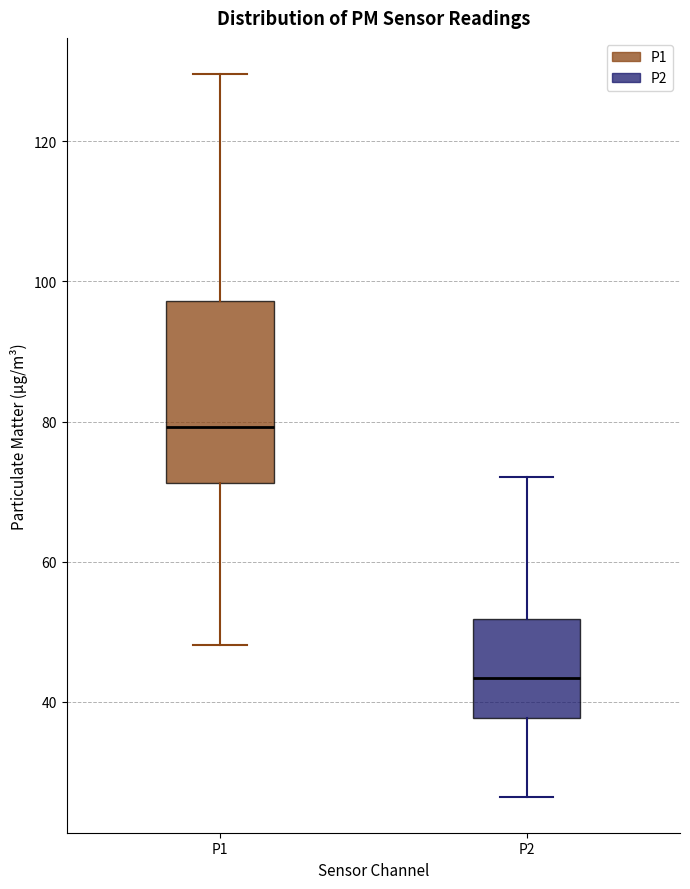

Reading left to right, transcribe this box plot: for each box, give where its median line is, the range the box spans, and where its two whiskers end, as read against the y-axis. The values are not printed on the chart, so give them approximately, as read against the axis.

P1: median 80, box 72 to 98, whiskers 48 to 130
P2: median 44, box 38 to 52, whiskers 26 to 72